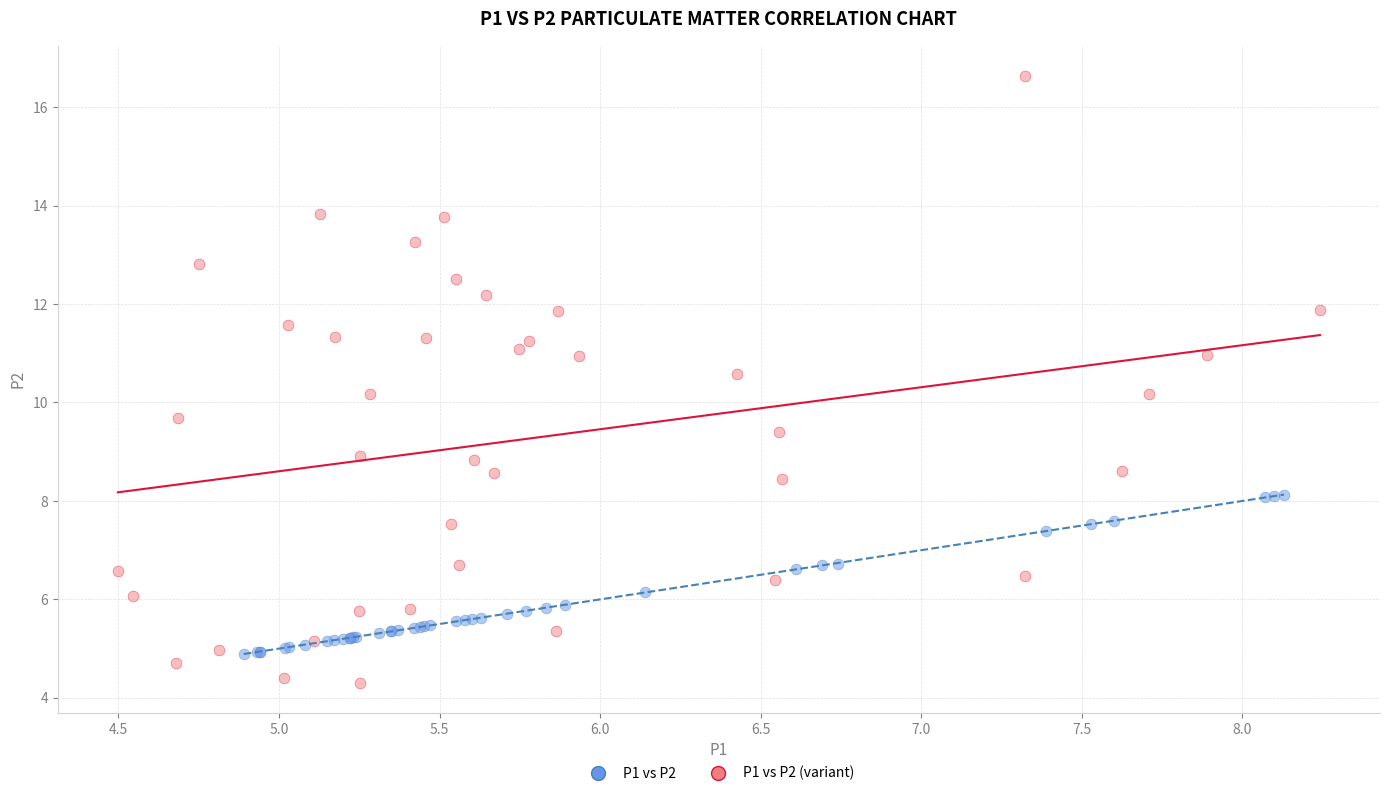

Which series reaches the maximum Y coordinate?

P1 vs P2 (variant)